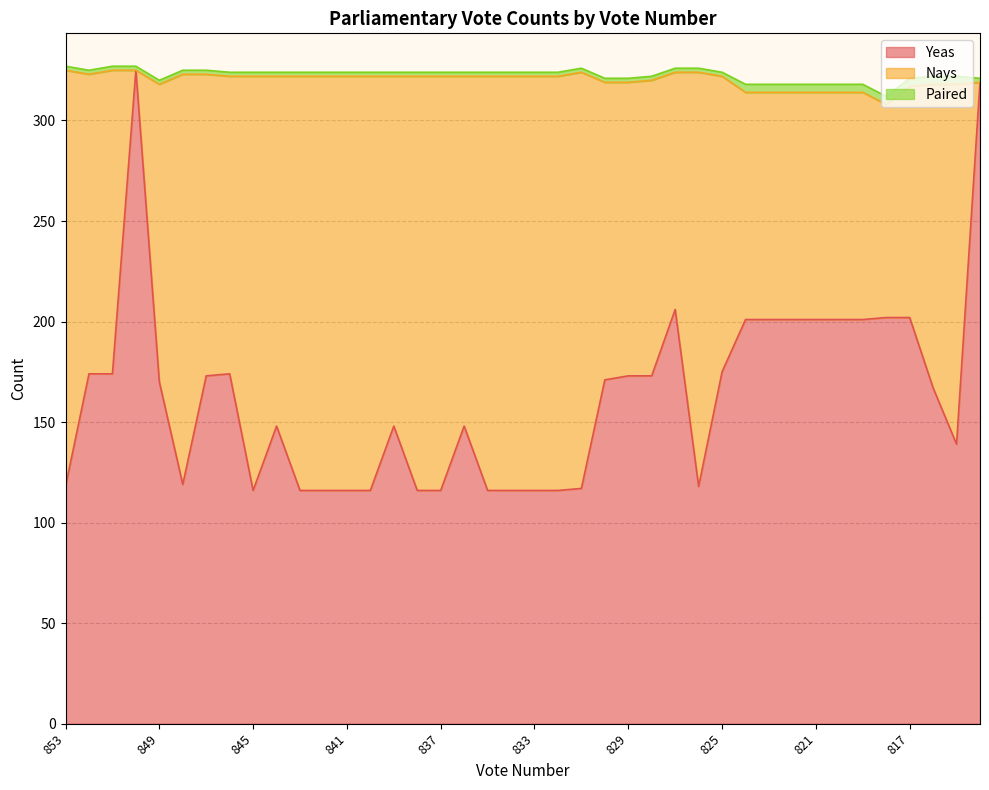

What are all the series names shown in the legend?

Yeas, Nays, Paired